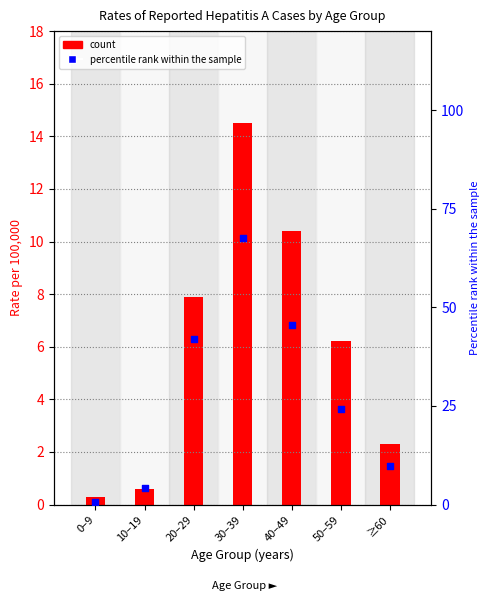

Which series has the widest spread of Y values?

percentile rank within the sample